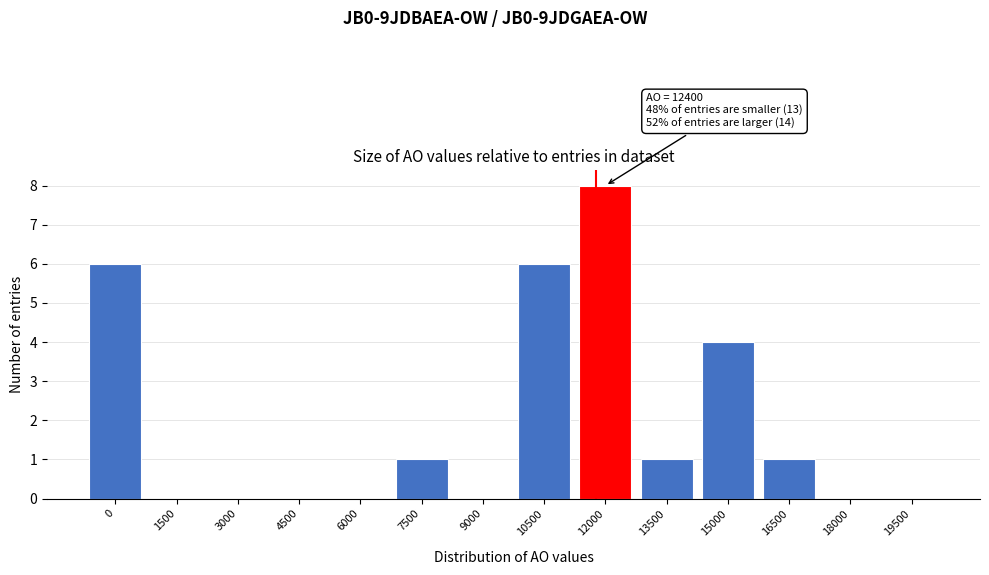

Reading right to left, transcribe all the data shown in this chart.

19500=0	18000=0	16500=1	15000=4	13500=1	12000=8	10500=6	9000=0	7500=1	6000=0	4500=0	3000=0	1500=0	0=6